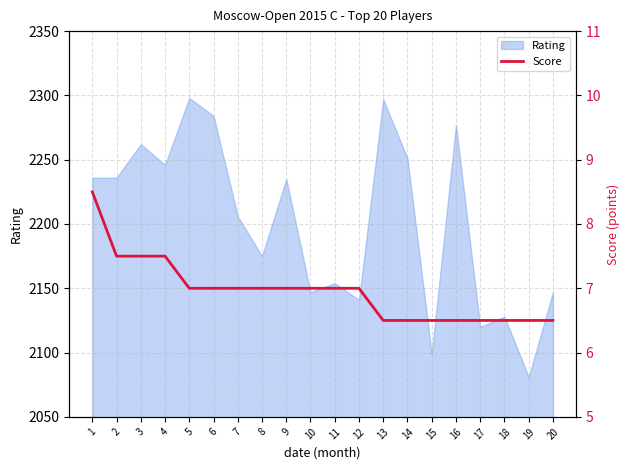

Which label corresponds to the largest value in the chart?

1